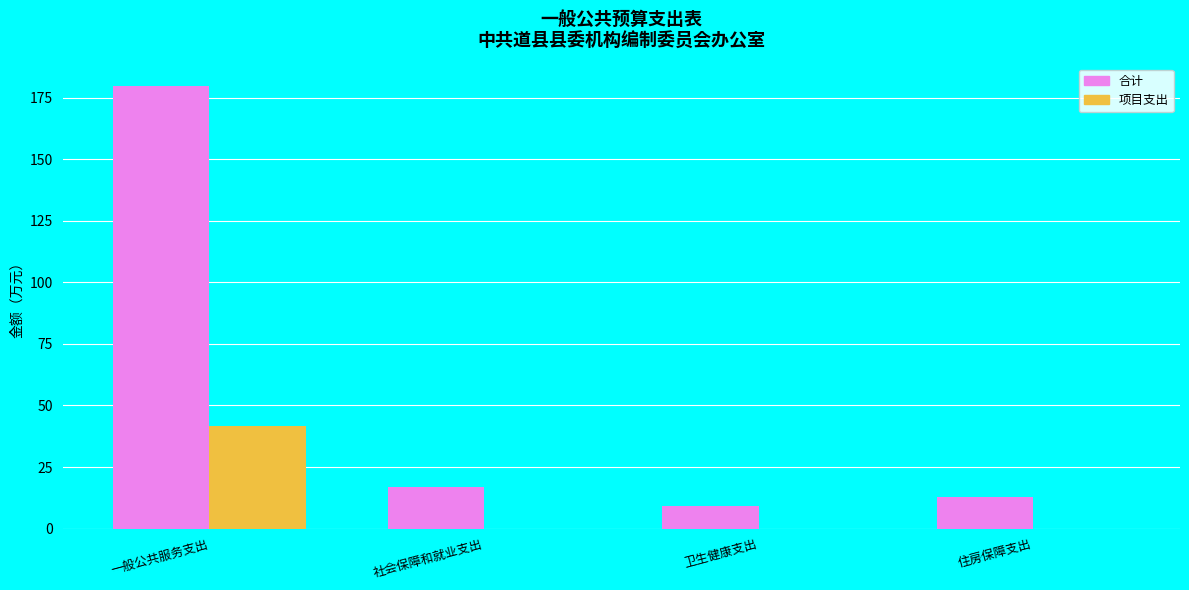

Which category has the highest value across all series?

一般公共服务支出